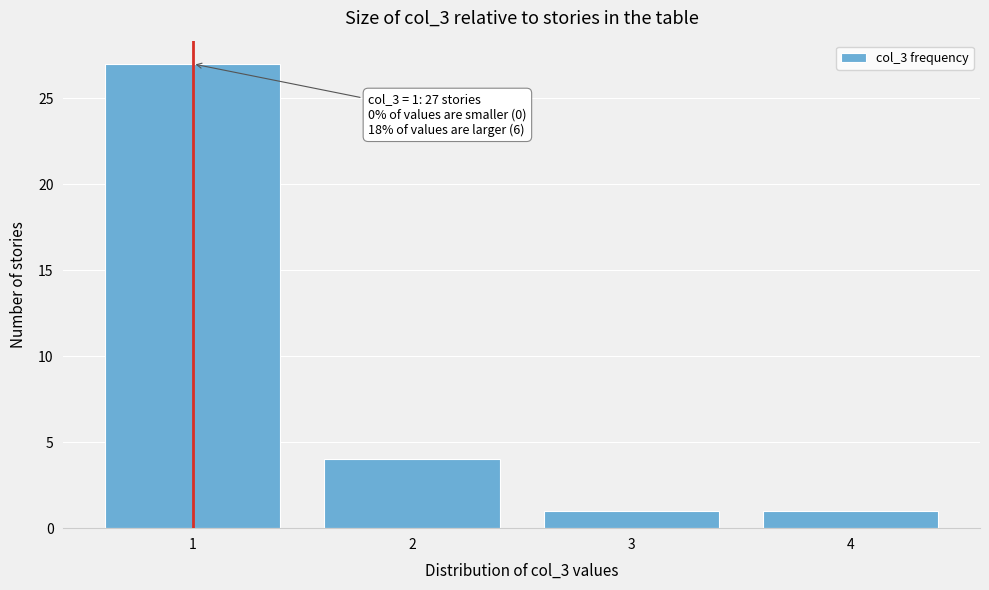

Reading left to right, list all the values displayed in this chart.

27	4	1	1